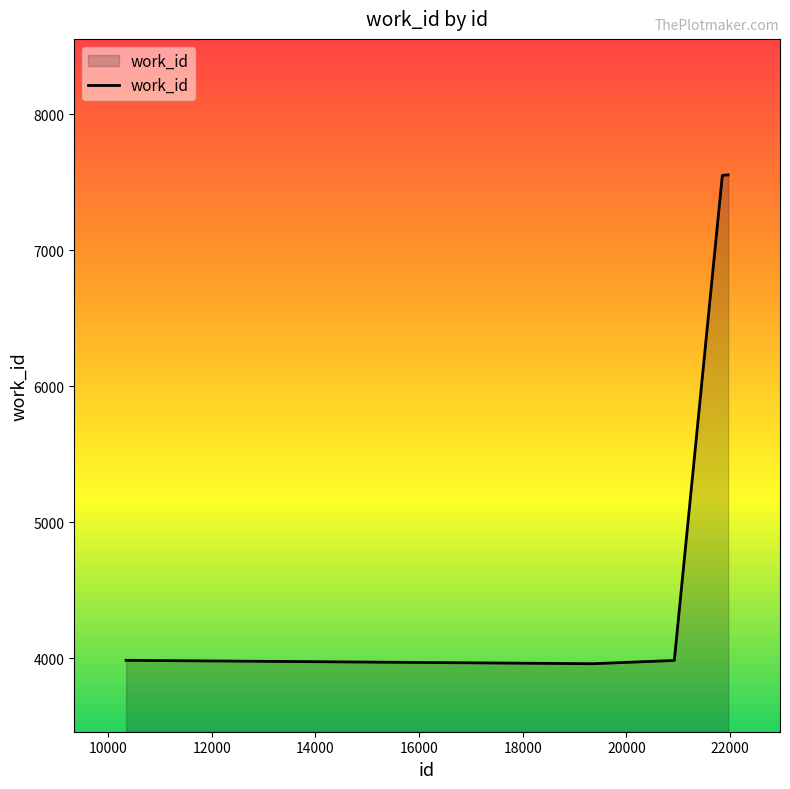

What is the difference between the maximum and minimum values?

3594